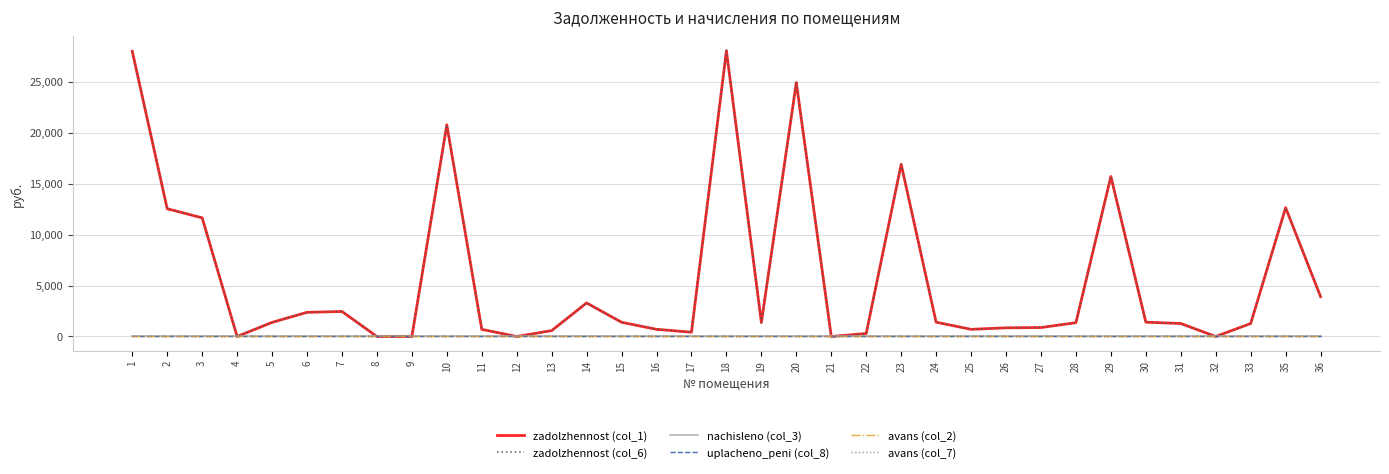

Does the chart have visible grid lines?

Yes